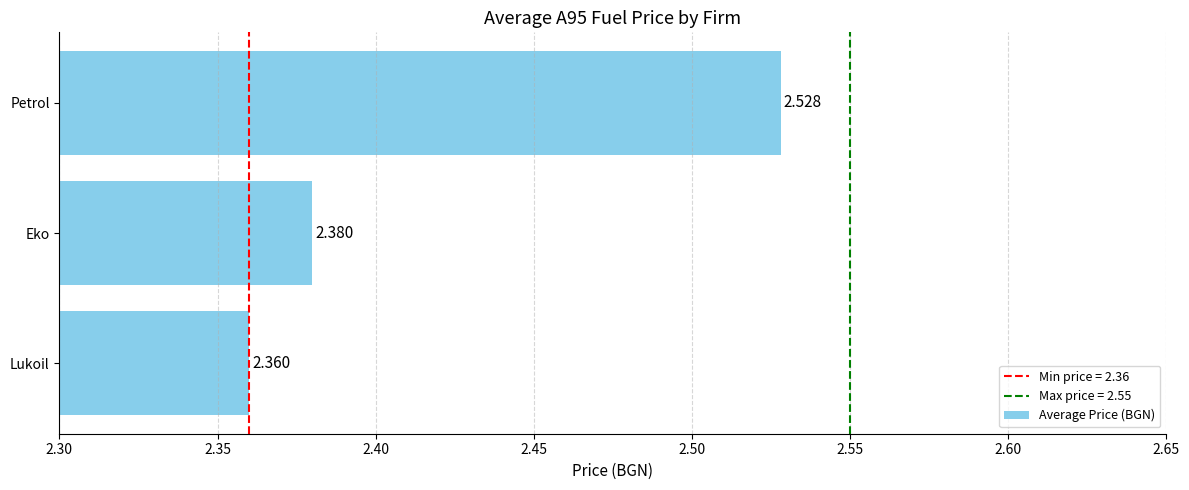

Rank the categories by value from lowest to highest.

Lukoil, Eko, Petrol